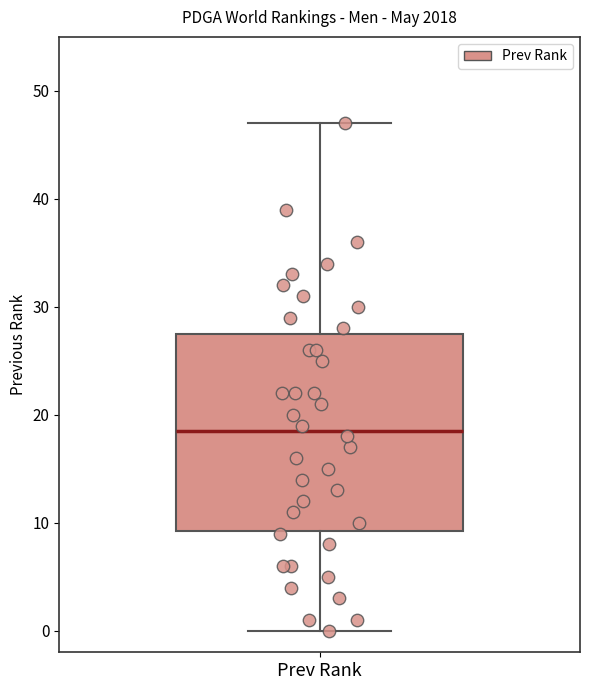

Read this box plot against the y-axis: the position of the median line, the range covered by the box, and the ends of both whiskers. The values are not printed on the chart, so give them approximately, as read against the axis.

median 19, box 9 to 28, whiskers 0 to 47